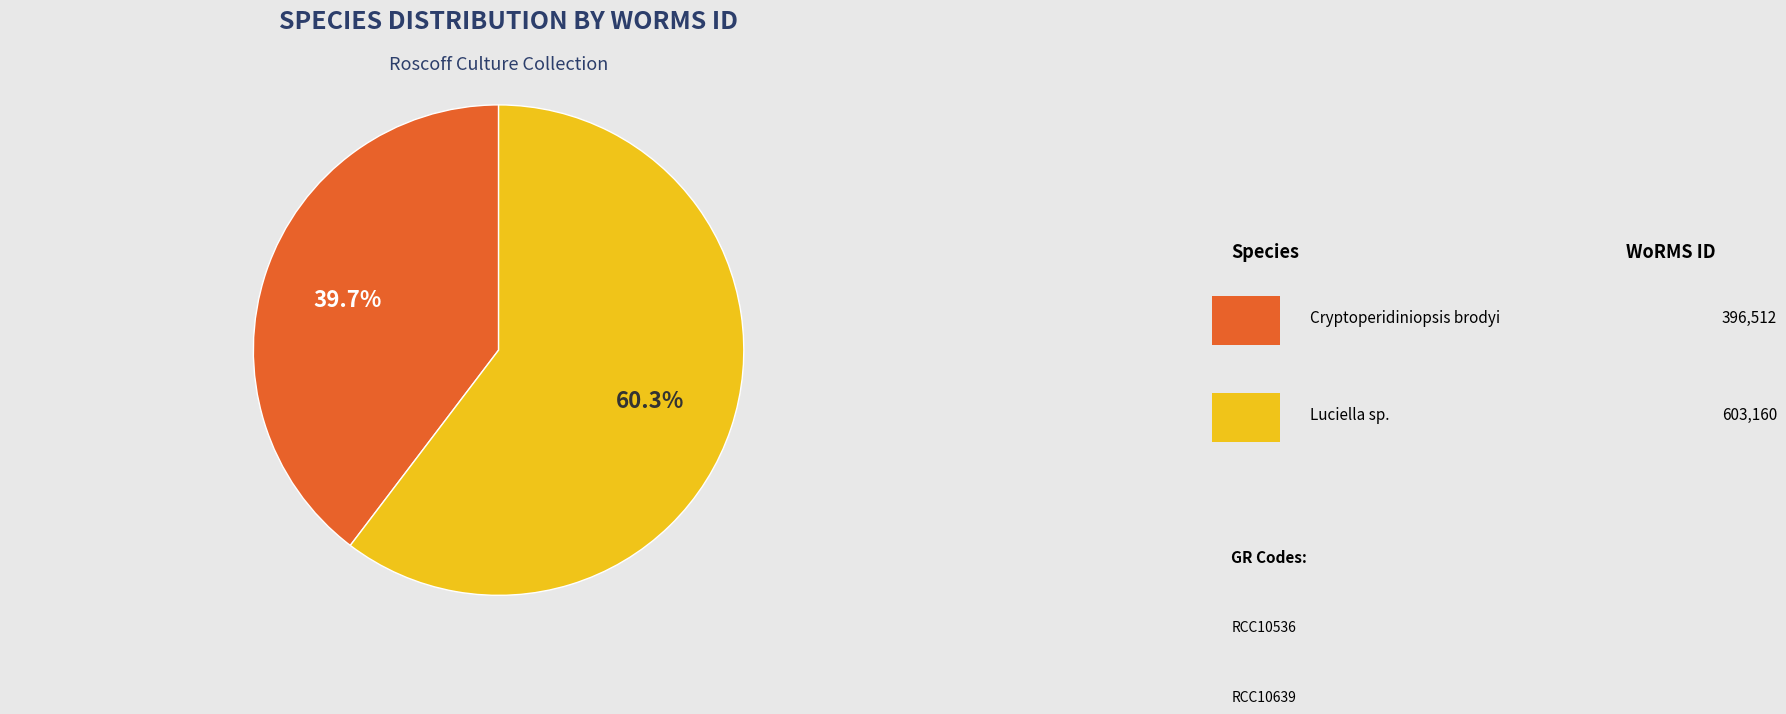

How many slices are in this pie chart?

2